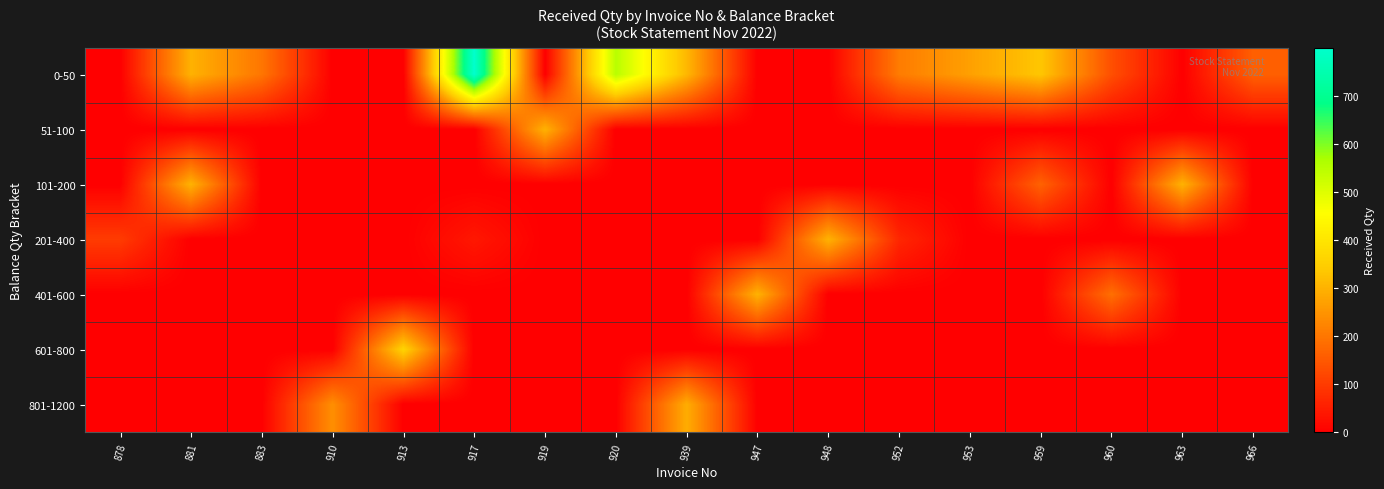

Between 948 and 963, which series saw the biggest shift?

101-200